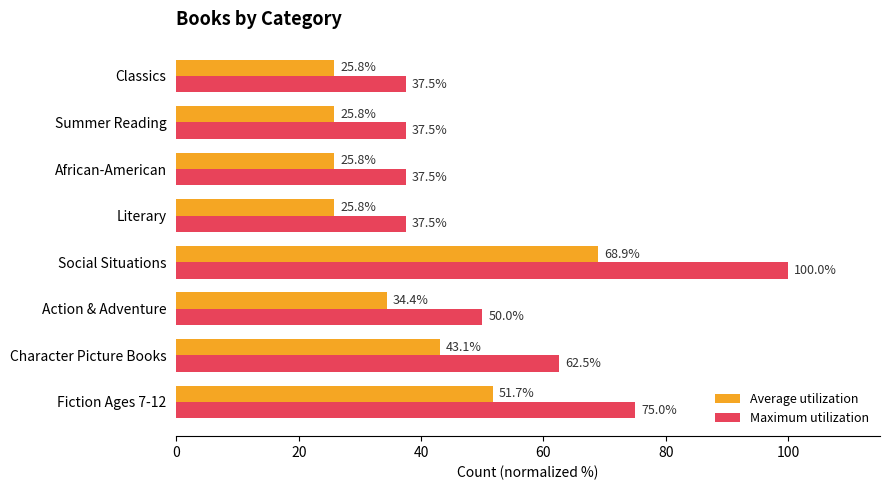

The value of Average utilization at Summer Reading is 25.8. True or false?

True